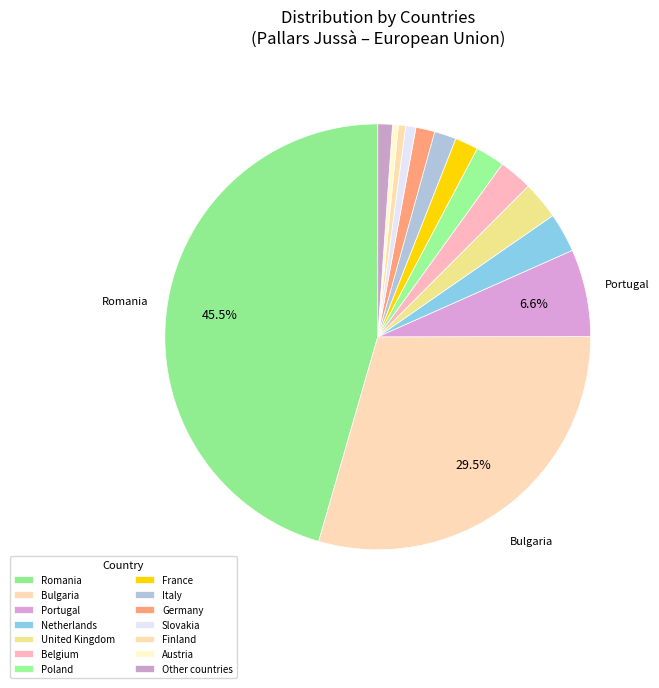

Is the sum of Portugal and Other countries greater than half?

No